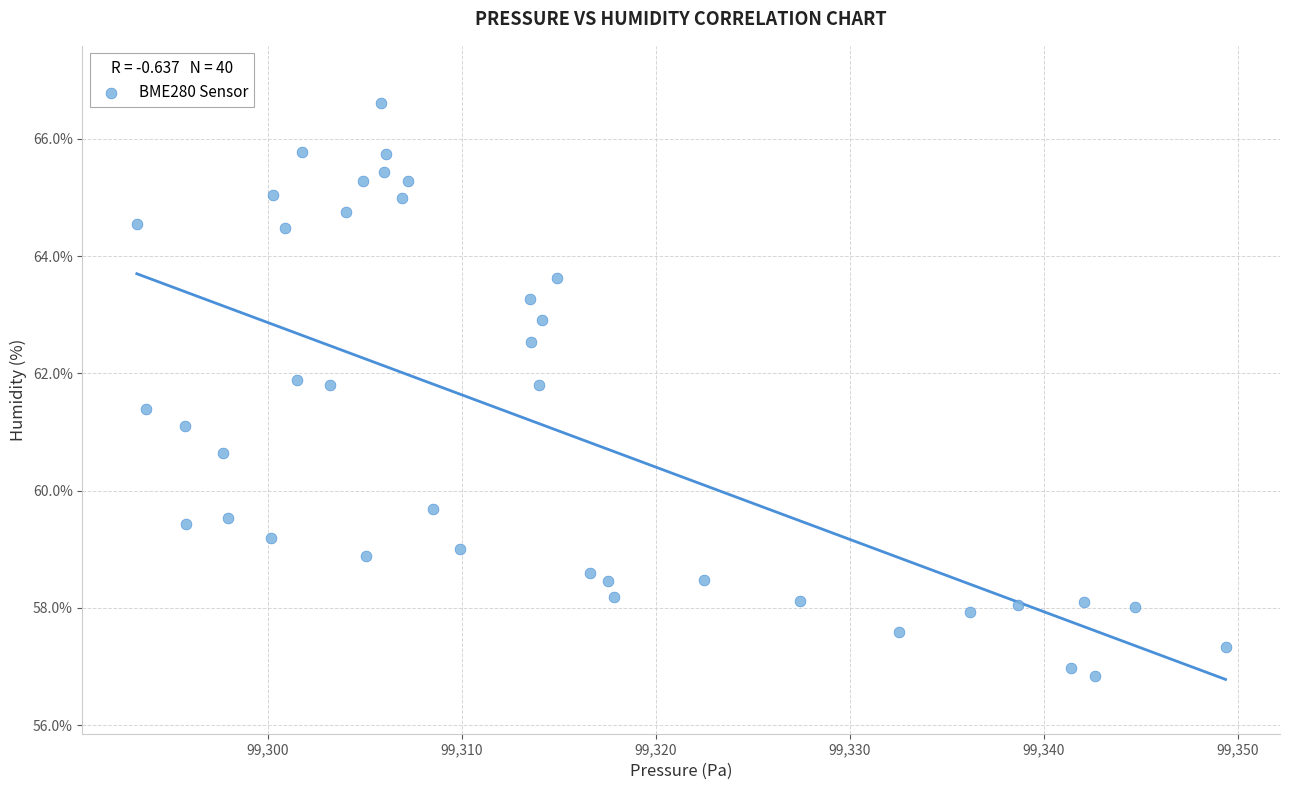

What is the range of X values (max minus min)?

56.1